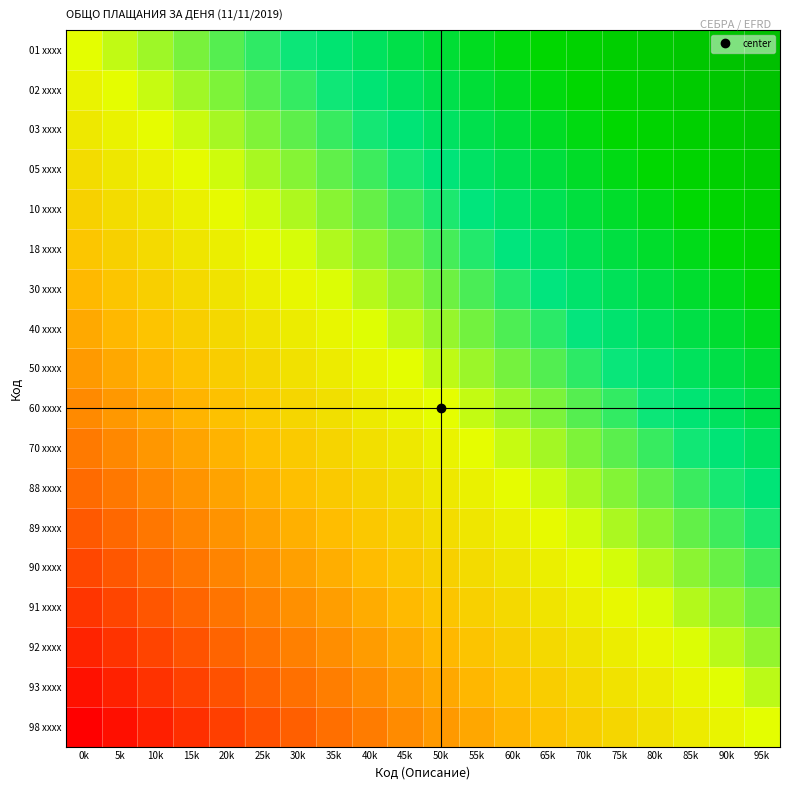

At 80k, list the series in order from largest to smallest.

01 xxxx, 02 xxxx, 03 xxxx, 05 xxxx, 10 xxxx, 18 xxxx, 30 xxxx, 40 xxxx, 50 xxxx, 60 xxxx, 70 xxxx, 88 xxxx, 89 xxxx, 90 xxxx, 91 xxxx, 92 xxxx, 93 xxxx, 98 xxxx